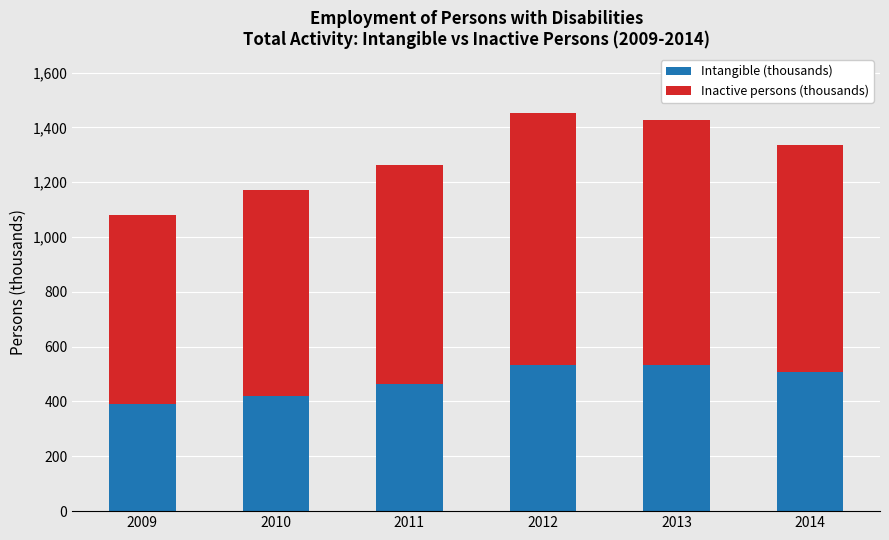

What is the highest value of the Intangible (thousands) series?

533.6